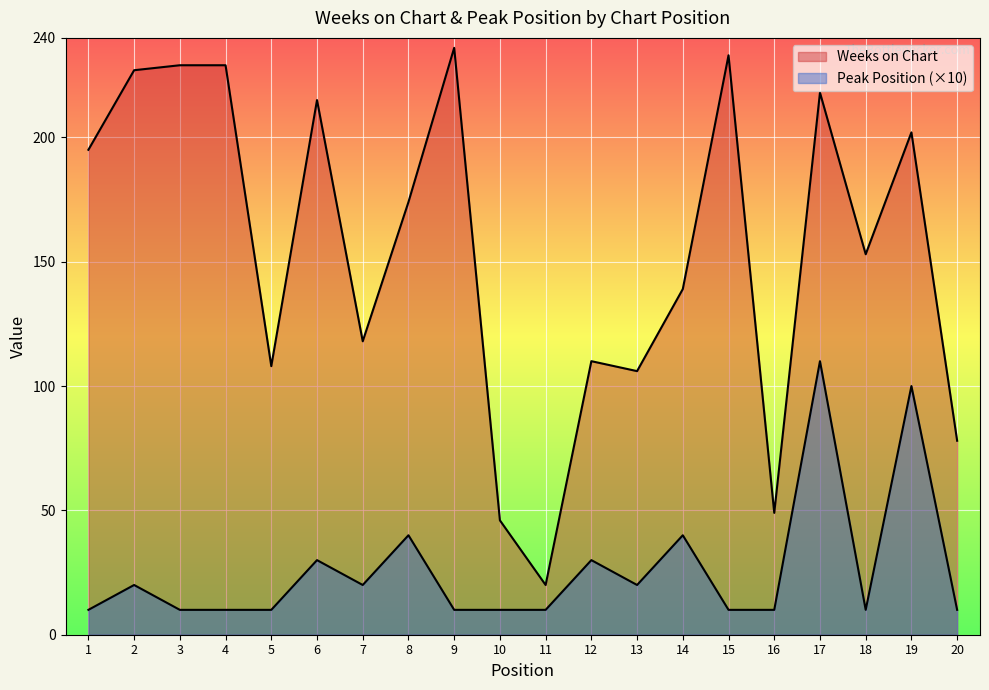

How many Peak Position values are between 10 and 30?

16